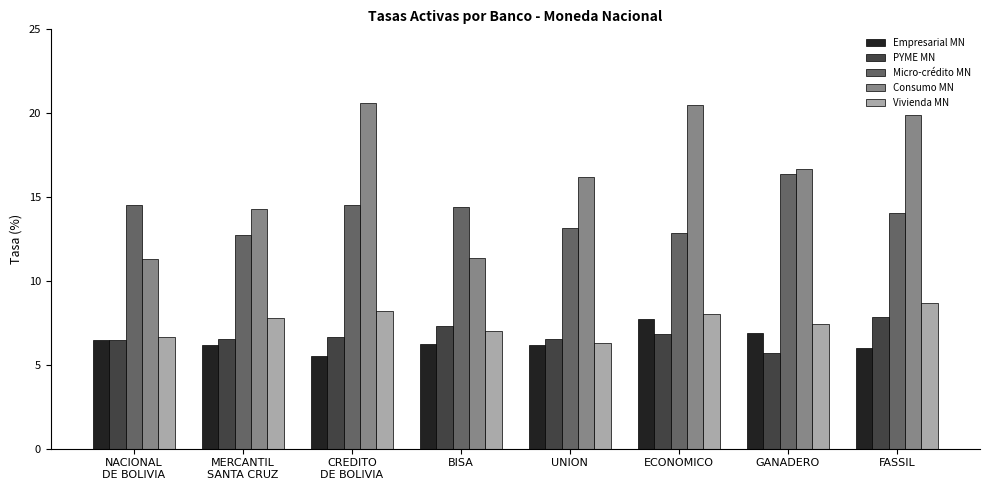

Which series has the widest spread of values?

Consumo MN